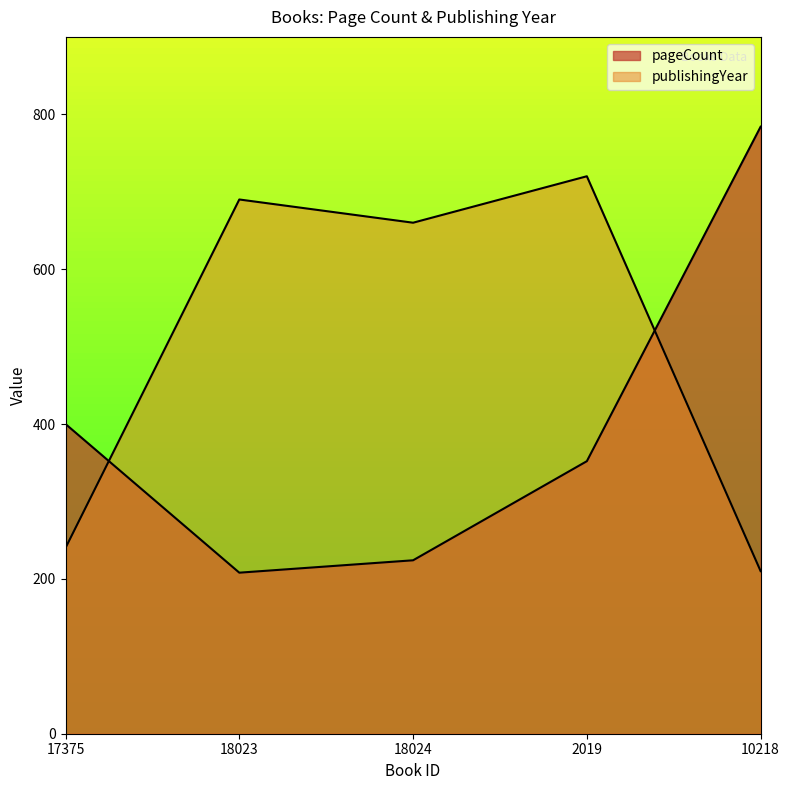

How many data points in pageCount are less than 352?

2